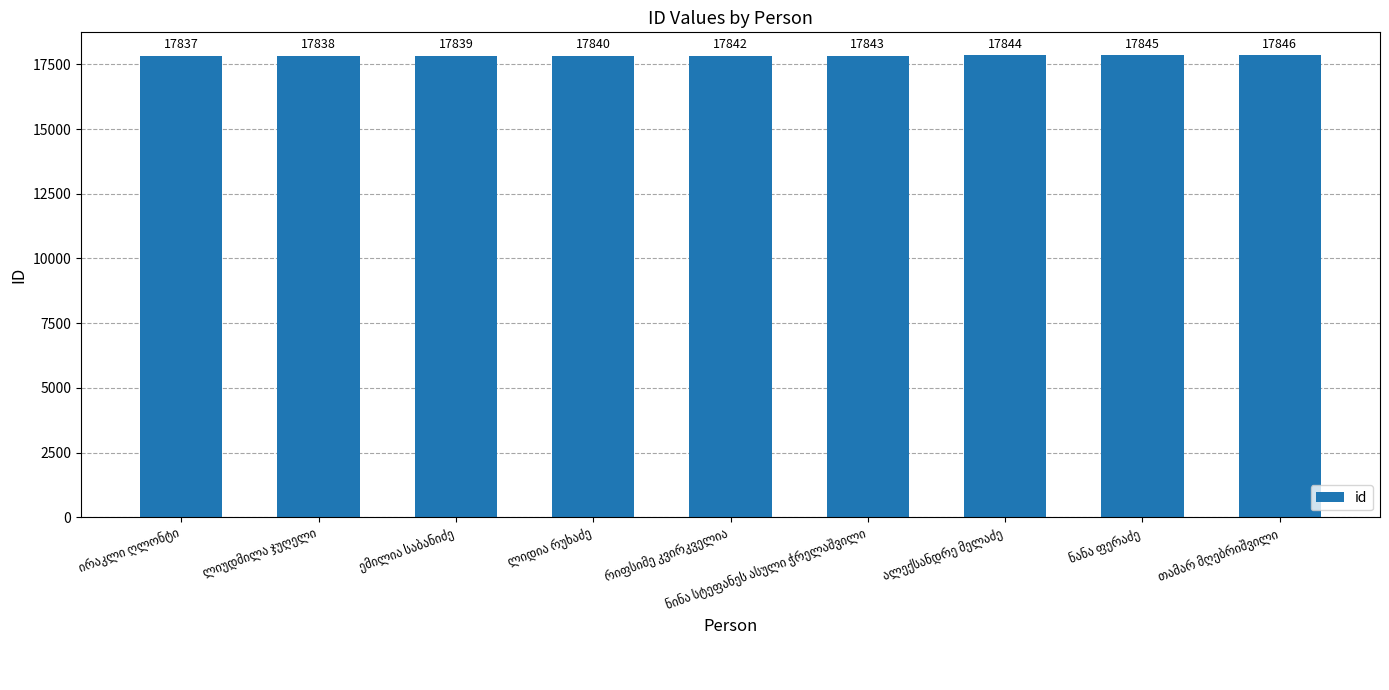

How many bars are there in total?

9